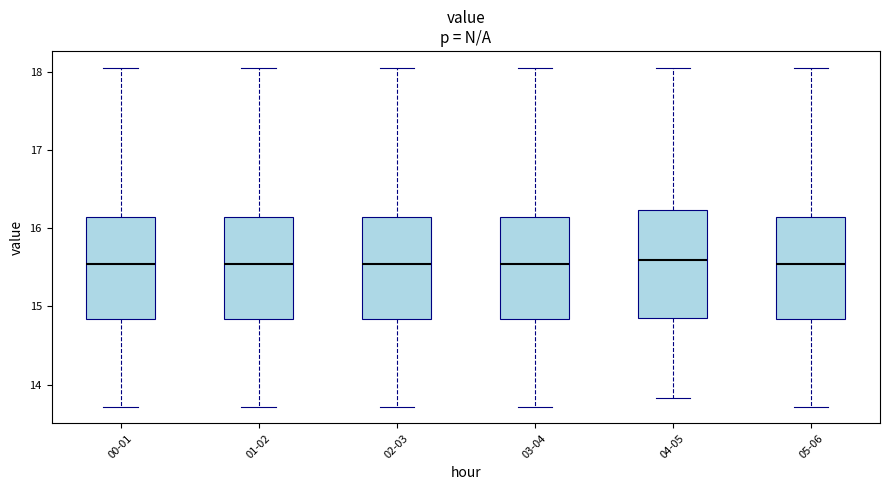

Reading left to right, transcribe this box plot: for each box, give where its median line is, the range the box spans, and where its two whiskers end, as read against the y-axis. The values are not printed on the chart, so give them approximately, as read against the axis.

00-01: median 15.5, box 14.8 to 16.1, whiskers 13.7 to 18.1
01-02: median 15.5, box 14.8 to 16.1, whiskers 13.7 to 18.1
02-03: median 15.5, box 14.8 to 16.1, whiskers 13.7 to 18.1
03-04: median 15.5, box 14.8 to 16.1, whiskers 13.7 to 18.1
04-05: median 15.6, box 14.9 to 16.2, whiskers 13.8 to 18.1
05-06: median 15.5, box 14.8 to 16.1, whiskers 13.7 to 18.1